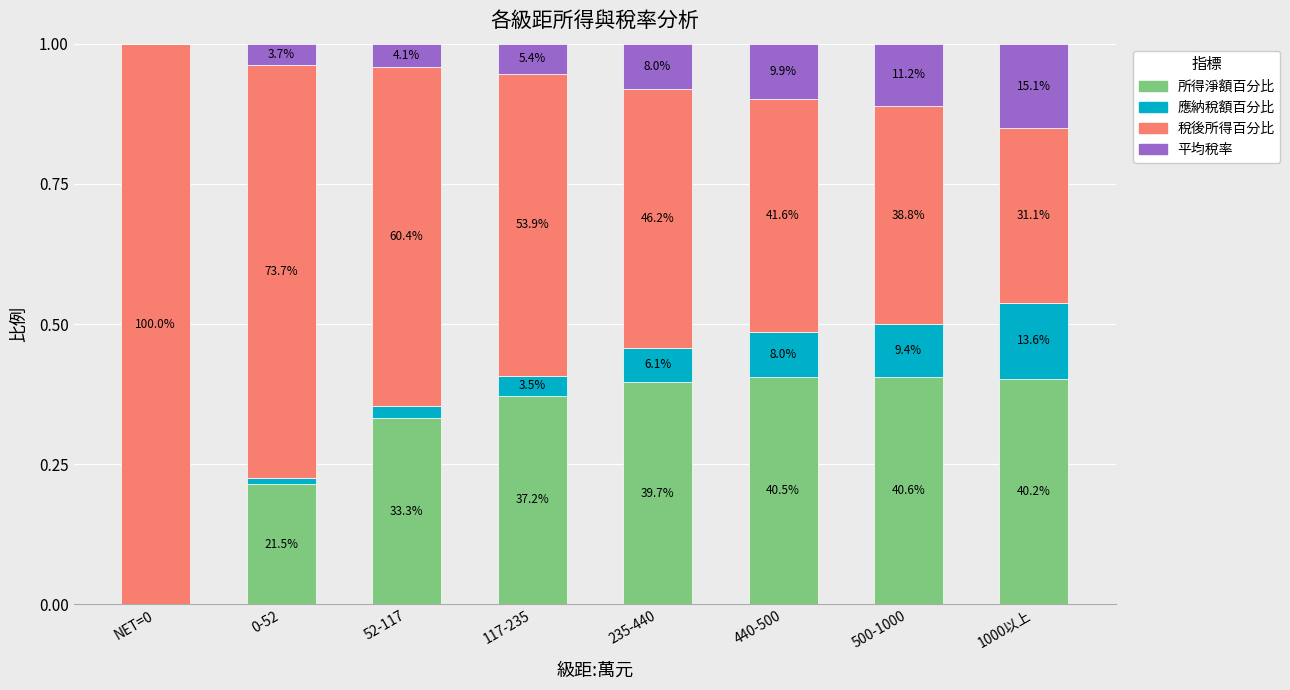

The value of 平均稅率 at 117-235 is 0.0. True or false?

False